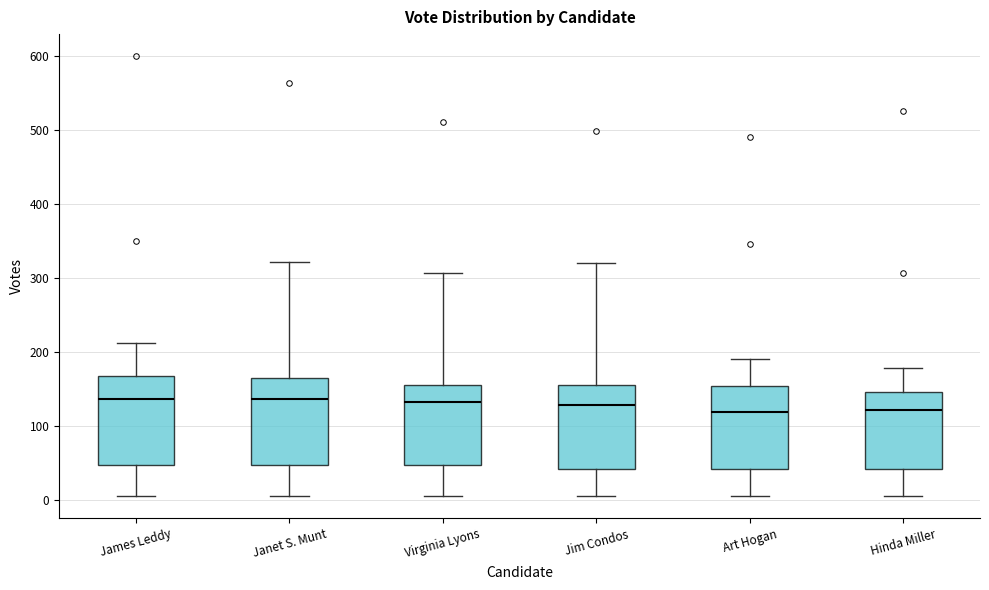

Where does the upper whisker of the box for Jim Condos end on the y-axis? The values are not printed on the chart, so give them approximately, as read against the axis.

320